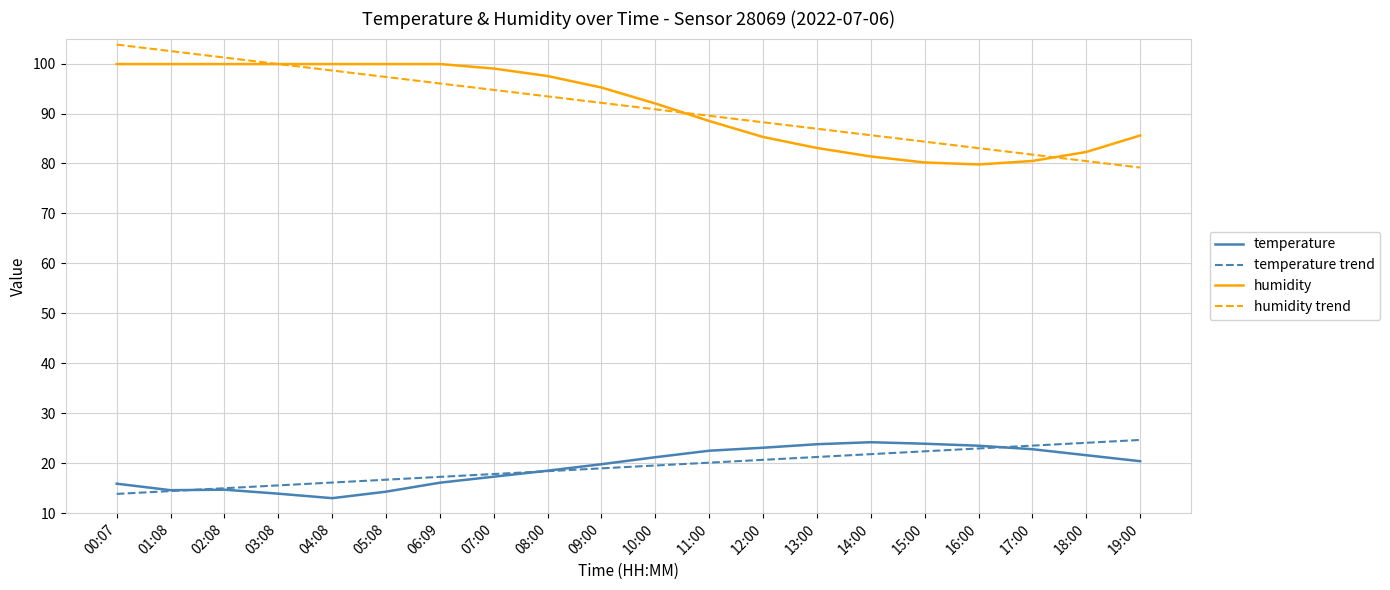

What is the greatest value displayed?

103.8